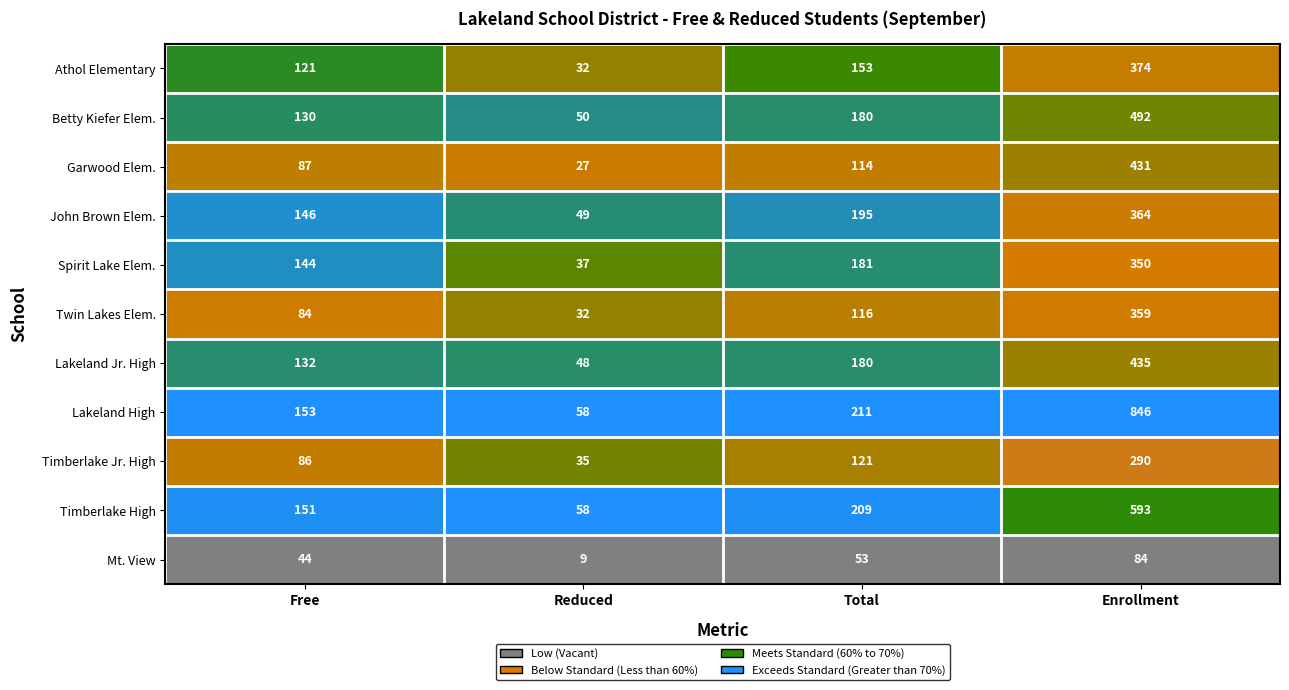

What is the difference between the Mt. View values at Enrollment and Free?

40